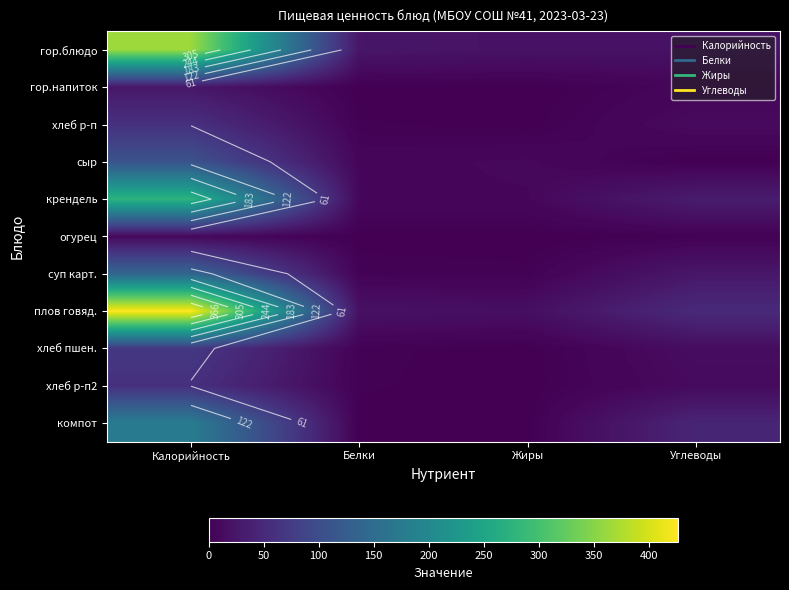

At Углеводы, list the series in order from largest to smallest.

плов говяд., компот, крендель, суп карт., гор.блюдо, хлеб пшен., хлеб р-п, хлеб р-п2, гор.напиток, огурец, сыр